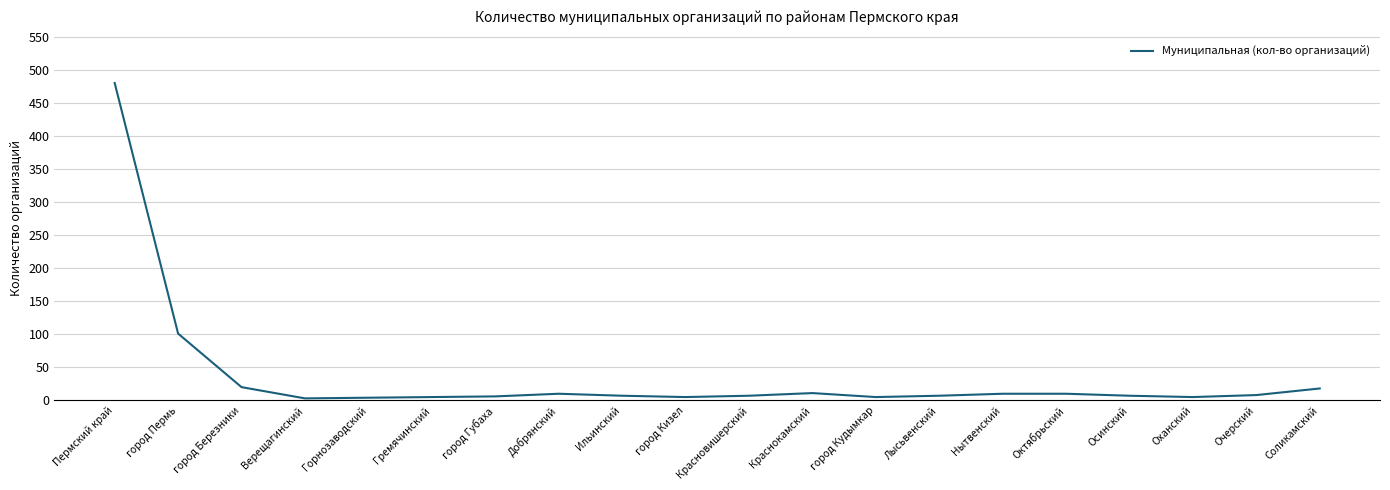

True or false: the data shows 179 at город Пермь.

False